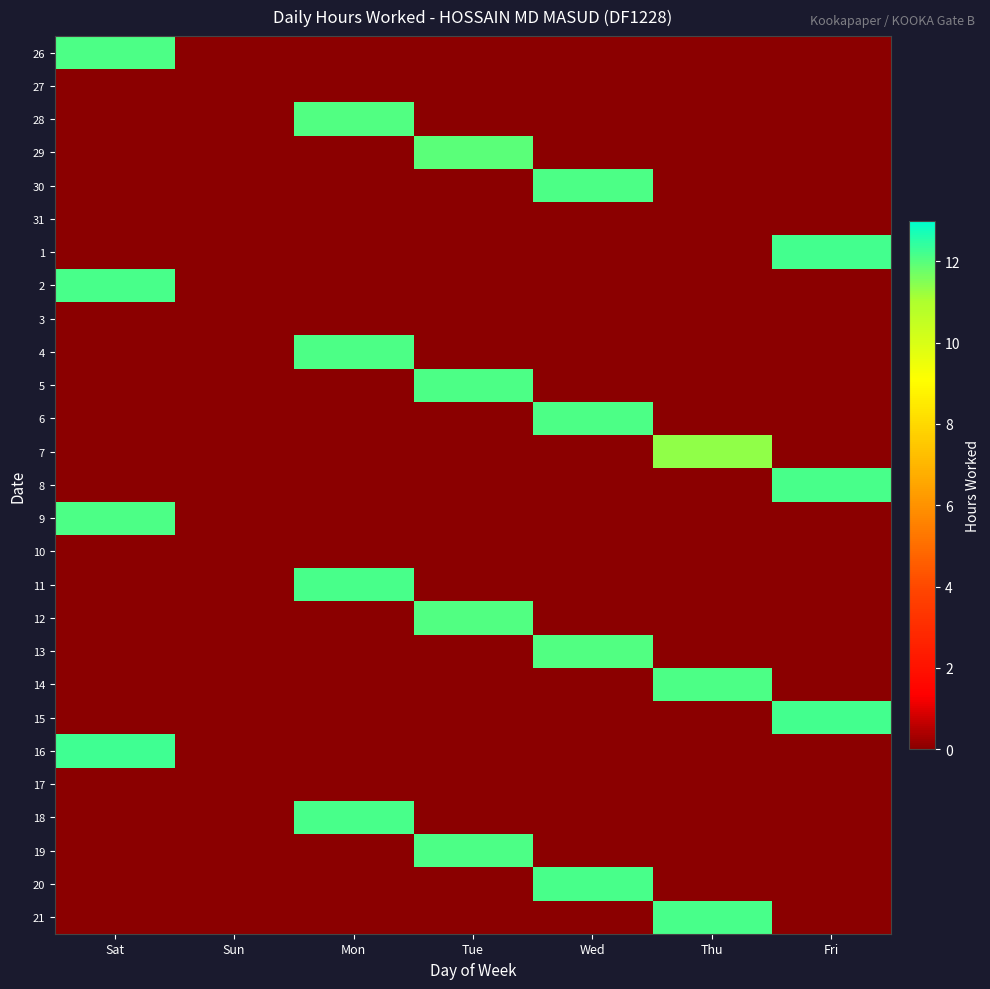

At how many categories does at least one series exceed 3?

6